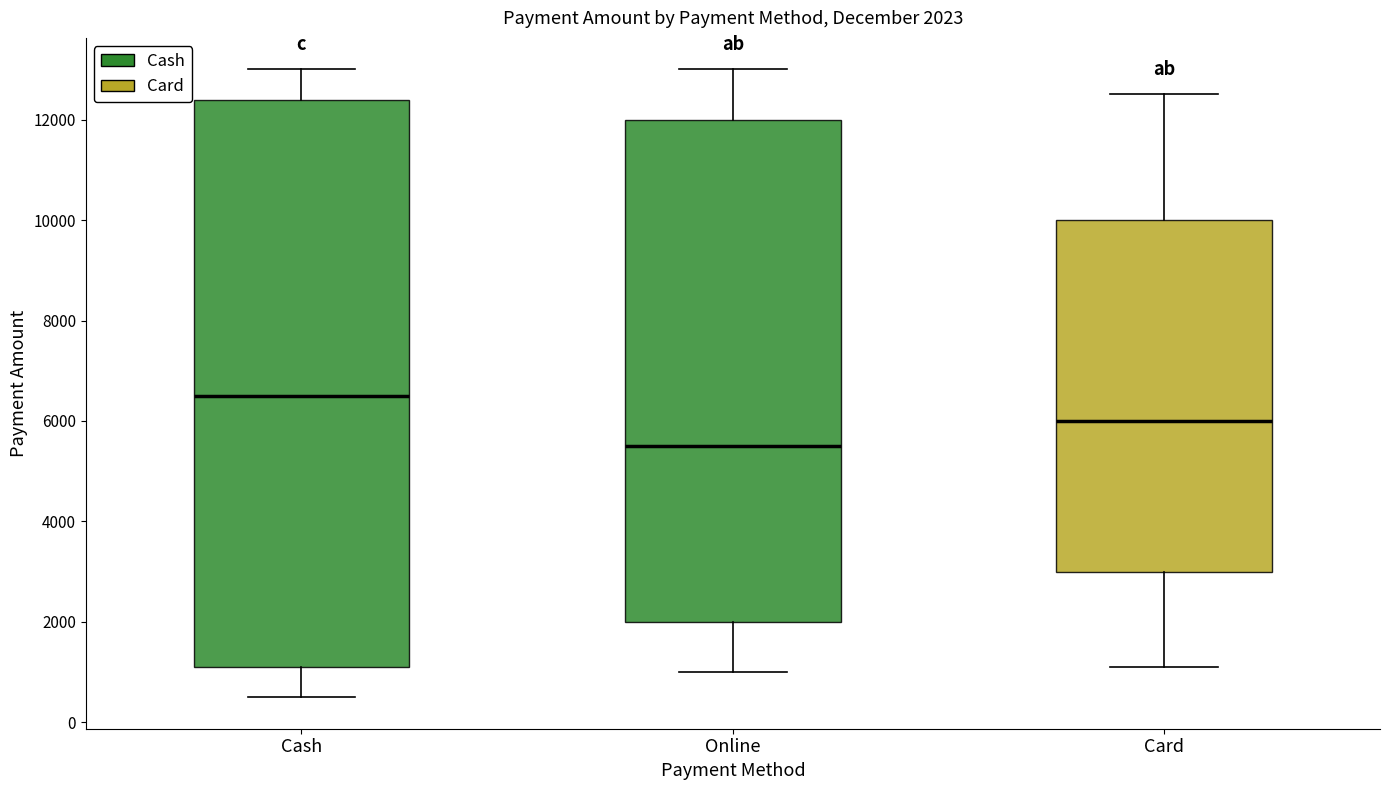

Which box's median line is the lowest?

Online